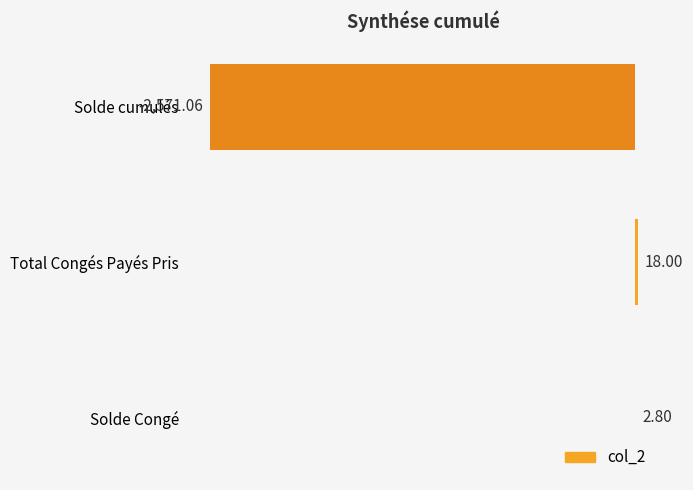

Which has a higher value, Solde cumulés or Total Congés Payés Pris?

Total Congés Payés Pris